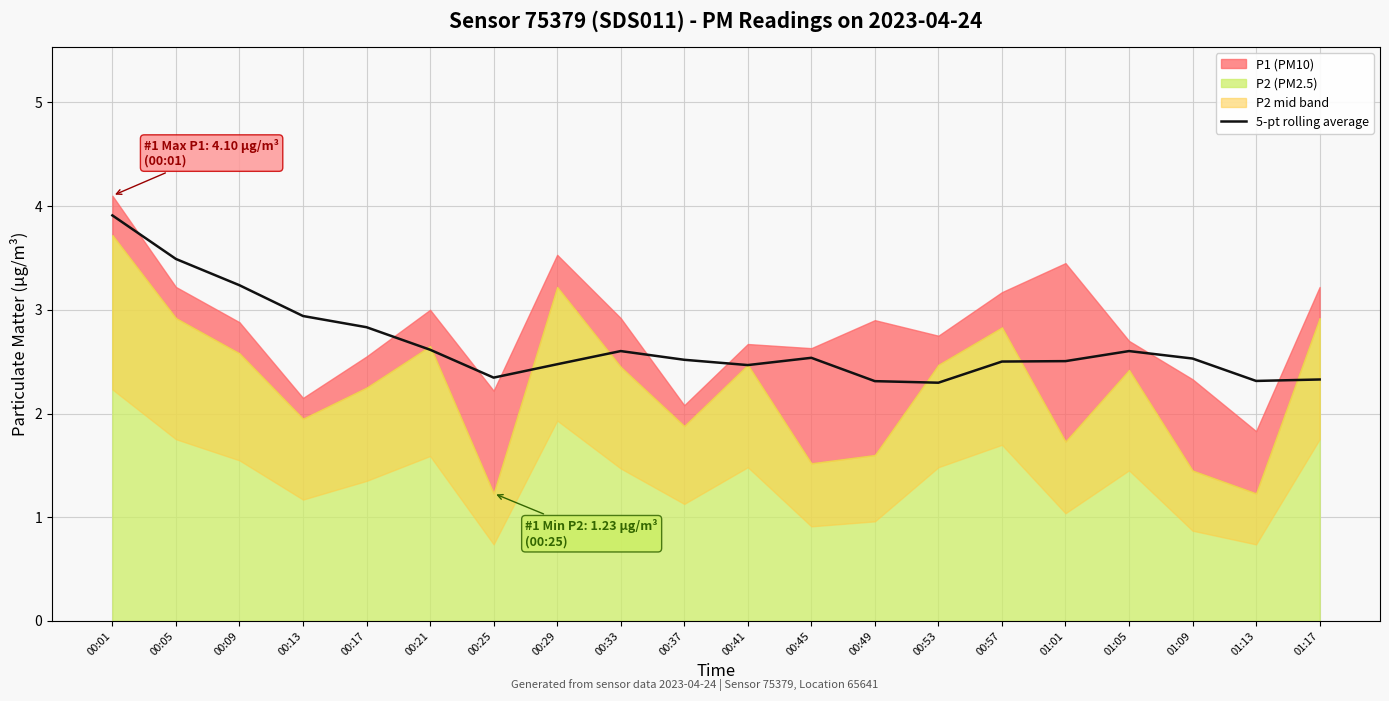

What is the difference between the second highest and second lowest values?

1.2